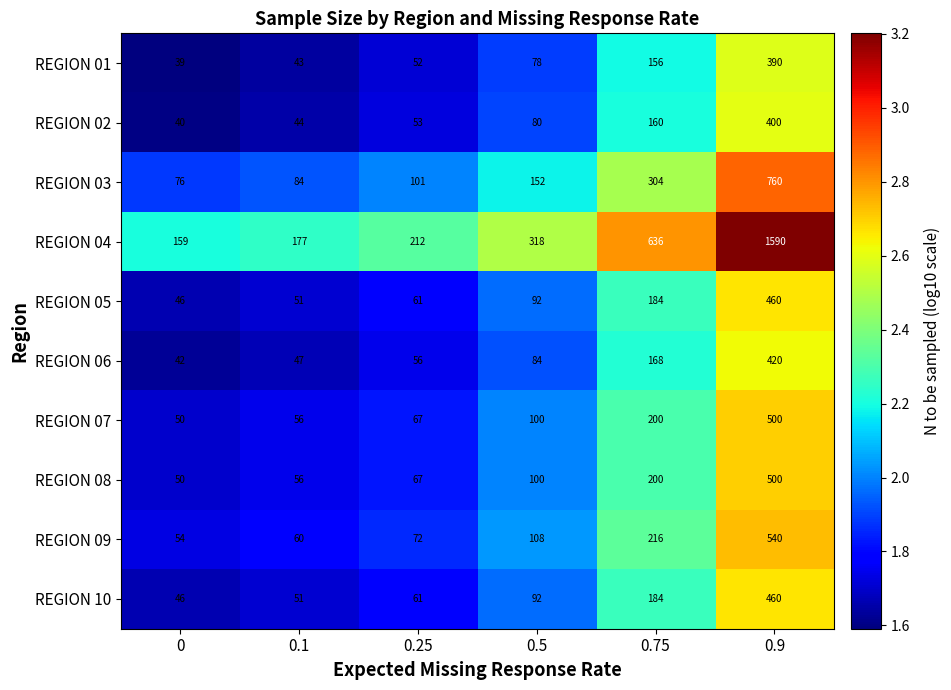

What is the approximate value of REGION 04 at 0.1, to the nearest 100?

200